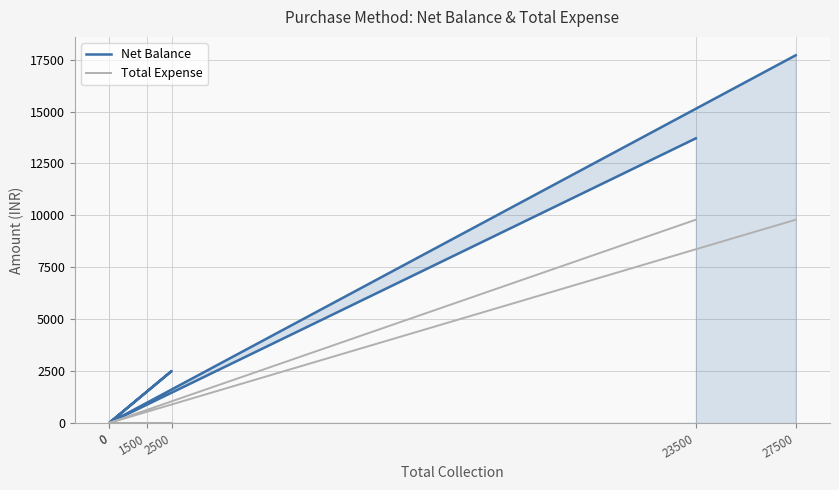

Does the chart have visible grid lines?

Yes